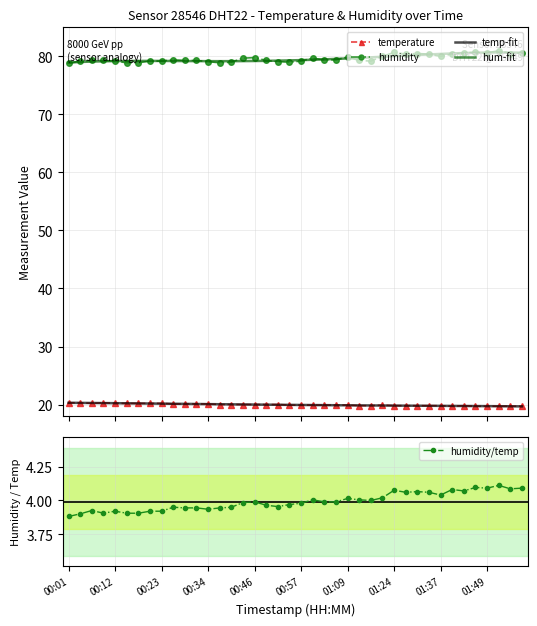

True or false: humidity and temp-fit intersect in this chart.

False